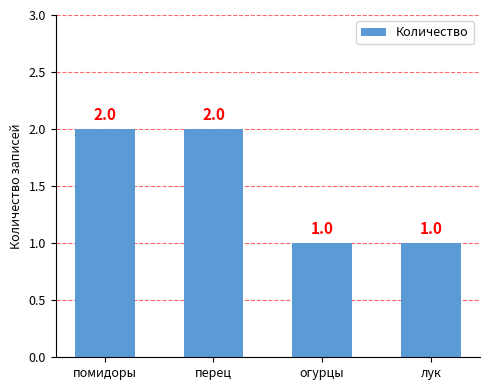

Reading left to right, extract all data points from this chart.

2	2	1	1